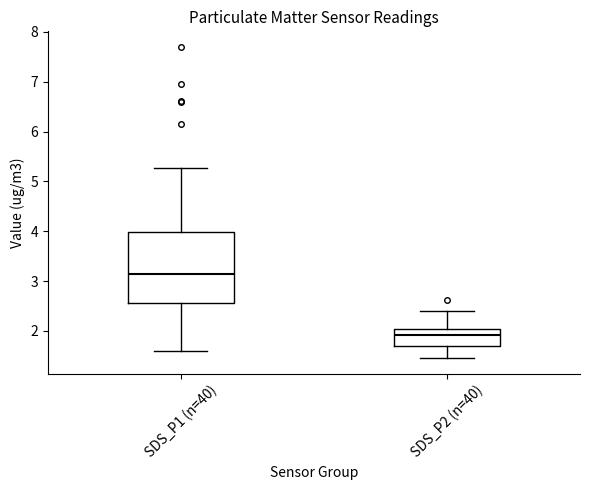

Reading left to right, read every box against the y-axis: the position of its median line, the range the box covers, and the ends of its whiskers. The values are not printed on the chart, so give them approximately, as read against the axis.

SDS_P1 (n=40): median 3.1, box 2.6 to 4.0, whiskers 1.6 to 5.3
SDS_P2 (n=40): median 1.9, box 1.7 to 2.0, whiskers 1.5 to 2.4